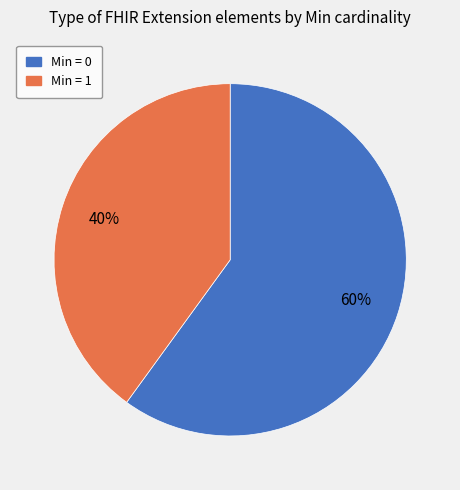

To the nearest percent, what is the average slice percentage?

50%